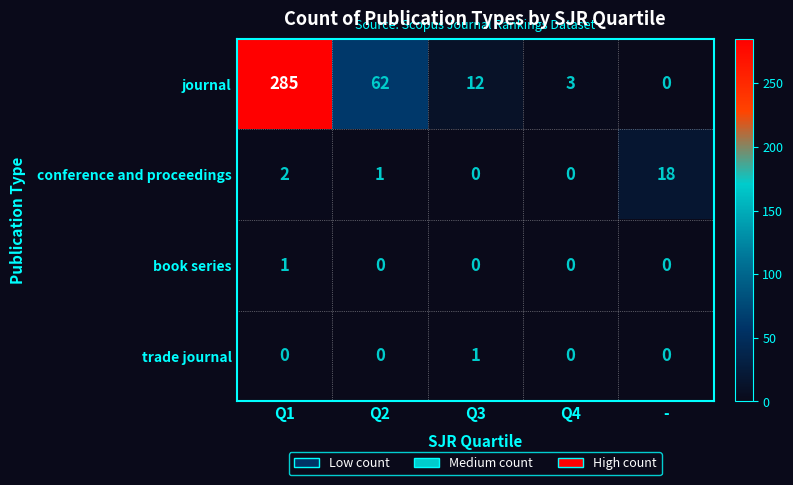

What is the highest value of the conference and proceedings series?

18